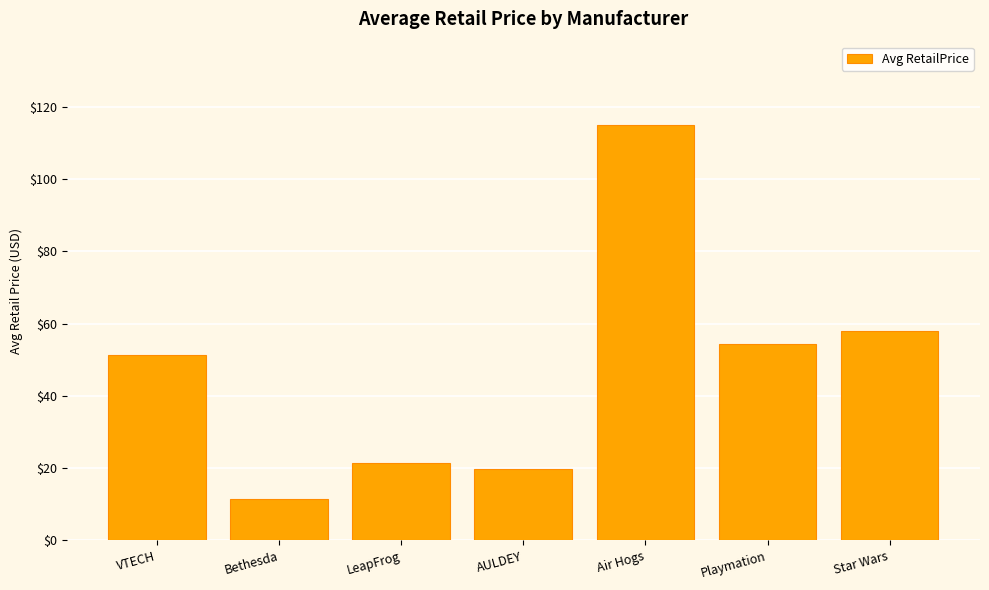

Count the number of categories in the chart.

7